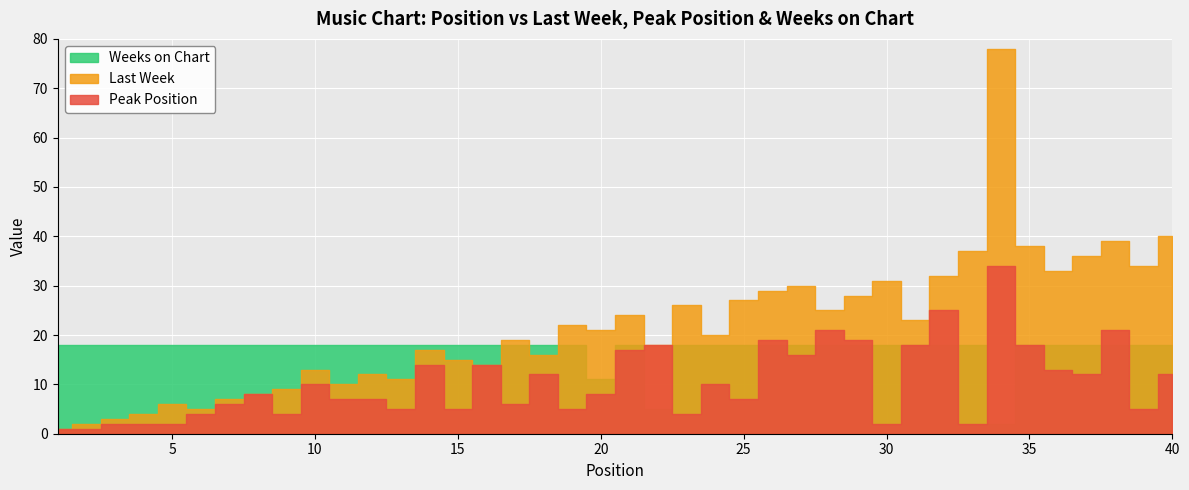

How many interior local peaks does the Peak Position series have?

12